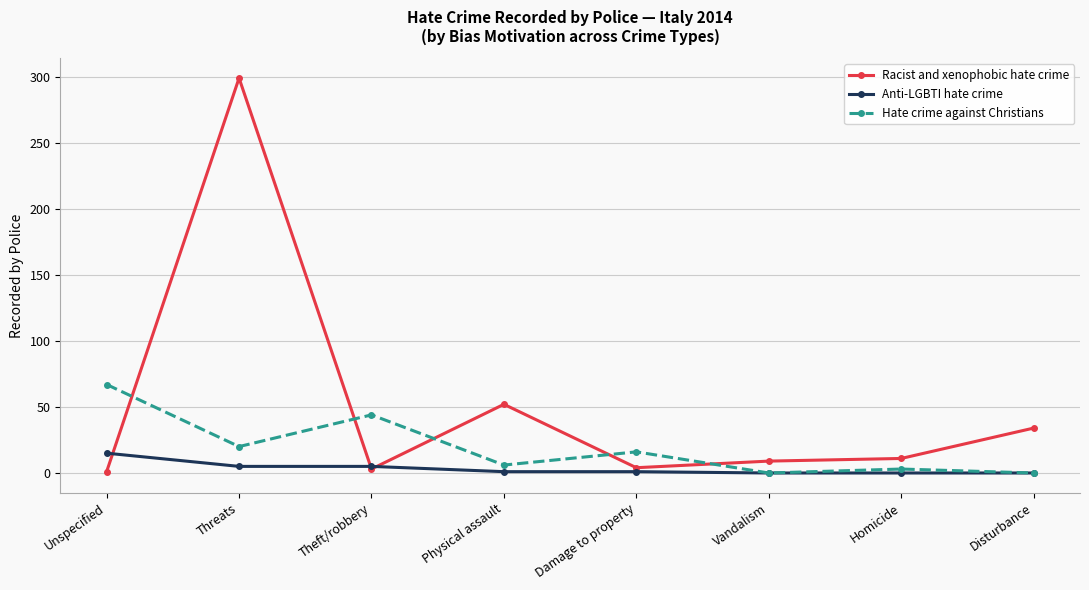

Rank the series by their maximum value, from lowest to highest.

Anti-LGBTI hate crime, Hate crime against Christians, Racist and xenophobic hate crime